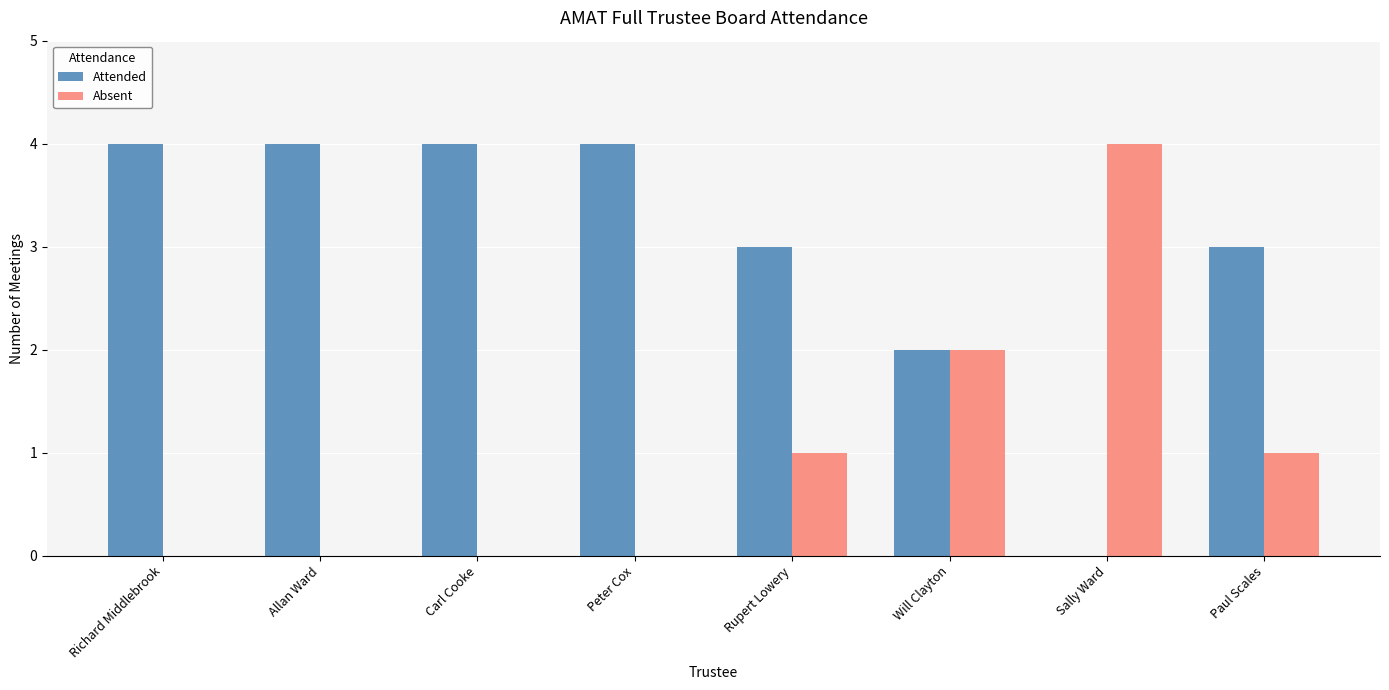

Is the value of Attended at Peter Cox greater than the value of Absent at Peter Cox?

Yes